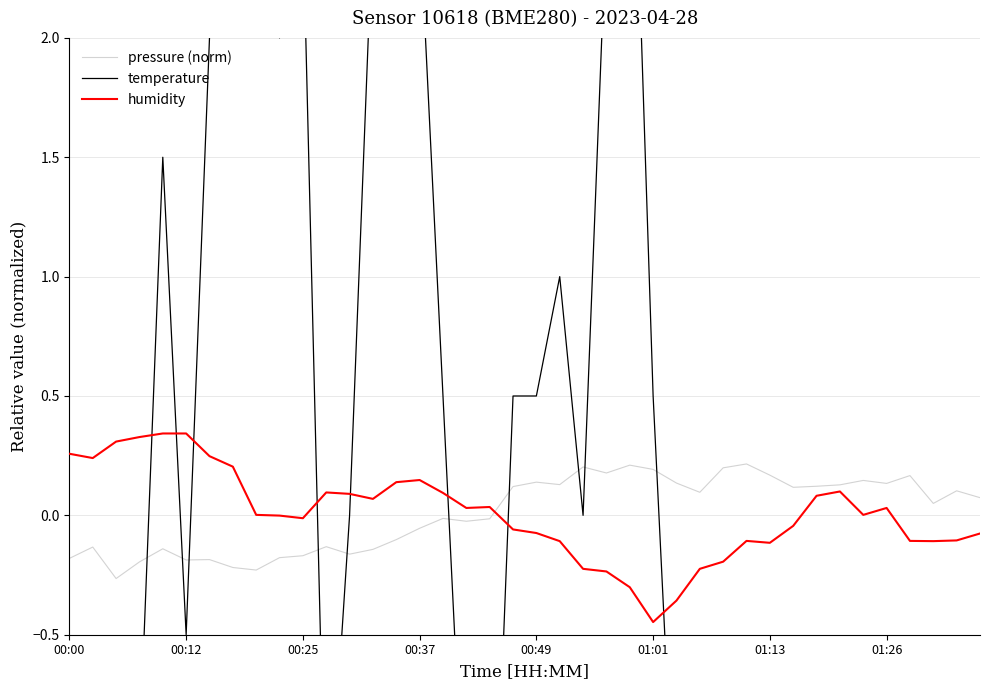

Reading left to right, extract all data points from this chart.

pressure (norm): -0.2	-0.1	-0.3	-0.2	-0.1	-0.2	-0.2	-0.2	-0.2	-0.2	-0.2	-0.1	-0.2	-0.1	-0.1	-0.1	-0.0	-0.0	-0.0	0.1	0.1	0.1	0.2	0.2	0.2	0.2	0.1	0.1	0.2	0.2	0.2	0.1	0.1	0.1	0.1	0.1	0.2	0.1	0.1	0.1
temperature: -3.0	-4.0	-1.5	-1.0	1.5	-0.5	2.0	4.0	4.5	2.0	2.5	-1.5	0.0	2.5	3.5	2.5	0.5	-1.5	-2.0	0.5	0.5	1.0	0.0	2.5	3.5	0.5	-1.5	-3.5	-2.0	-1.5	-3.5	-4.5	-6.0	-5.0	-5.5	-4.0	-3.0	-6.0	-2.5	-1.5
humidity: 0.3	0.2	0.3	0.3	0.3	0.3	0.2	0.2	0.0	-0.0	-0.0	0.1	0.1	0.1	0.1	0.1	0.1	0.0	0.0	-0.1	-0.1	-0.1	-0.2	-0.2	-0.3	-0.4	-0.4	-0.2	-0.2	-0.1	-0.1	-0.0	0.1	0.1	0.0	0.0	-0.1	-0.1	-0.1	-0.1